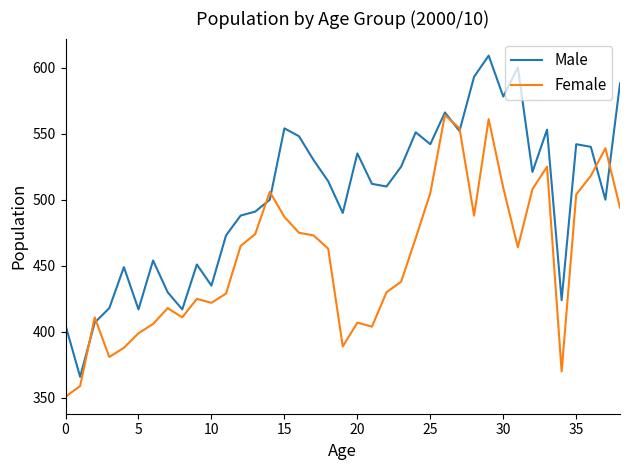

What is the maximum value shown in the chart?

609